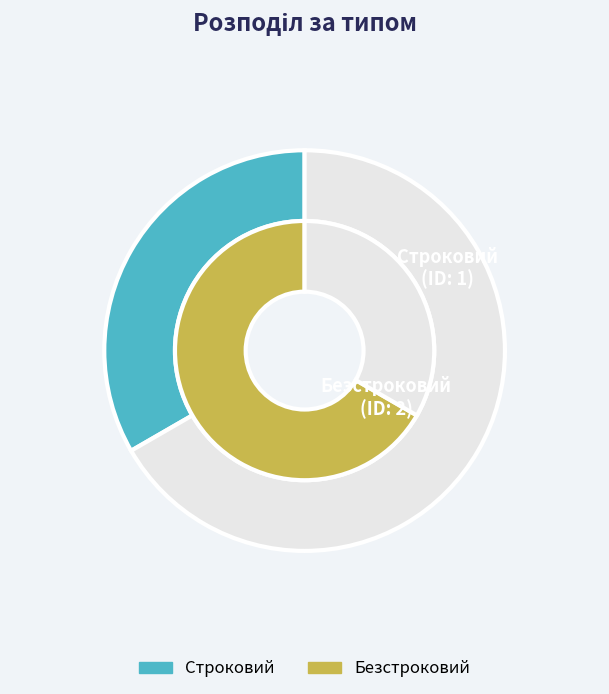

To the nearest percent, what is the difference between the Безстроковий and Строковий slice percentages?

33%